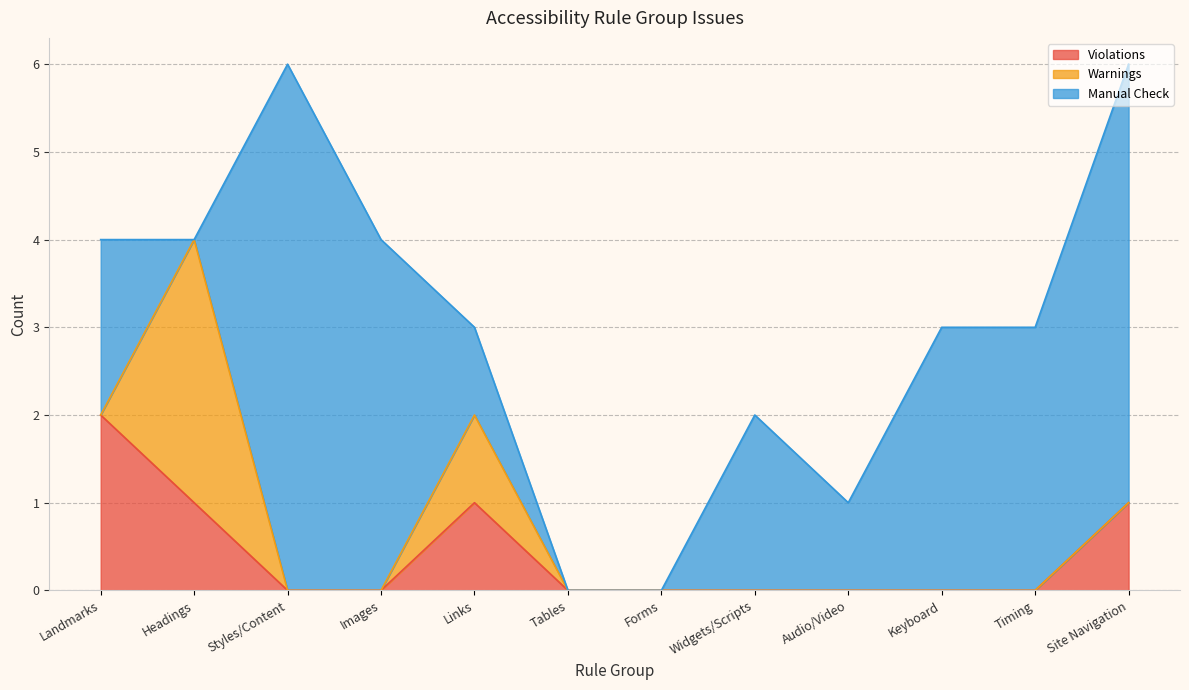

How many positive values does the Manual Check series have?

9